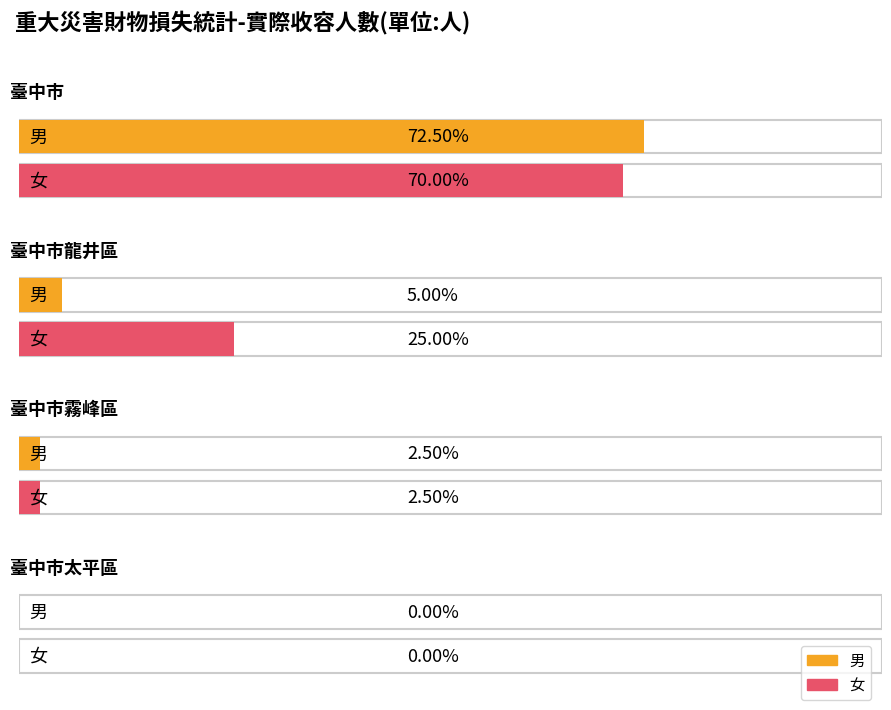

At which label does 男 reach its minimum?

臺中市太平區